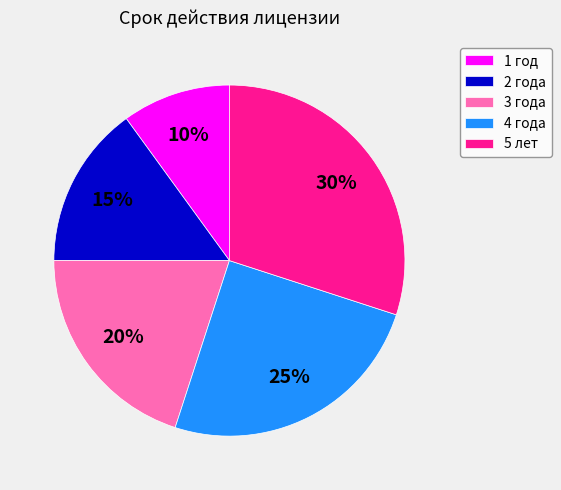

To the nearest percent, what is the combined percentage of 2 года and 3 года?

35%